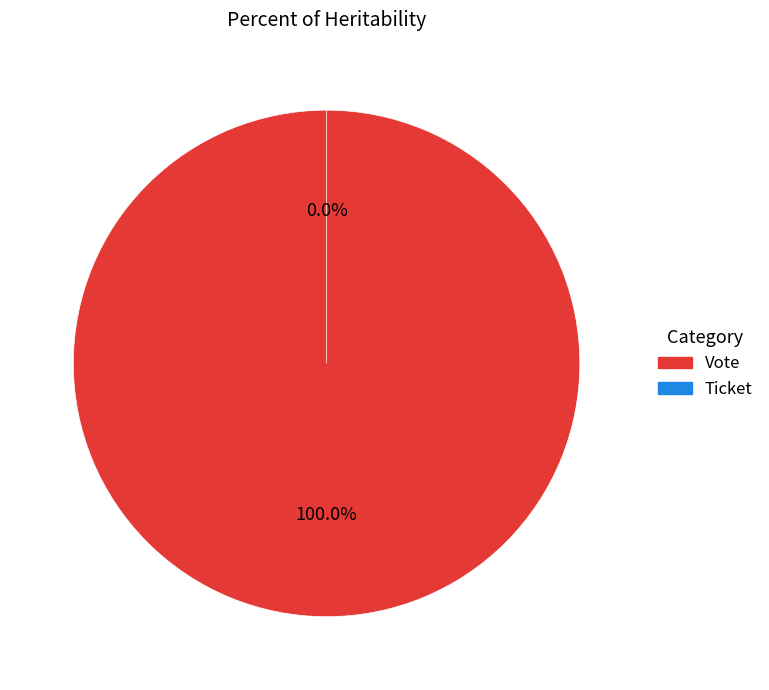

Count the number of slices in the pie.

2